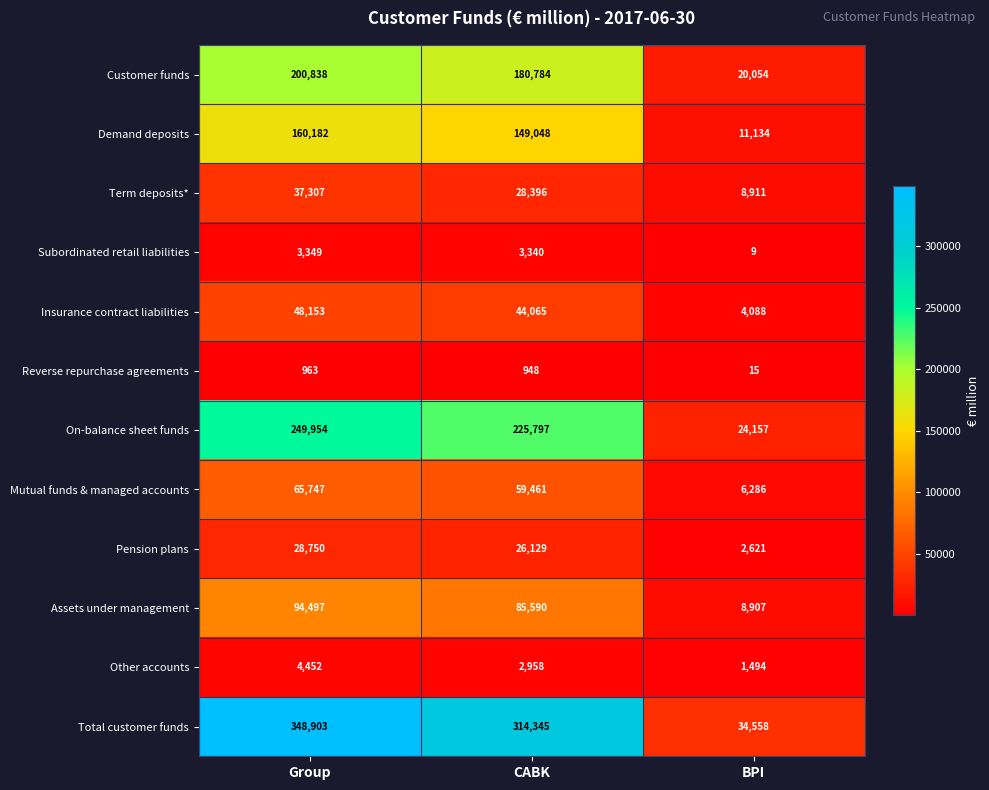

The value of Subordinated retail liabilities at Group is 1304. True or false?

False